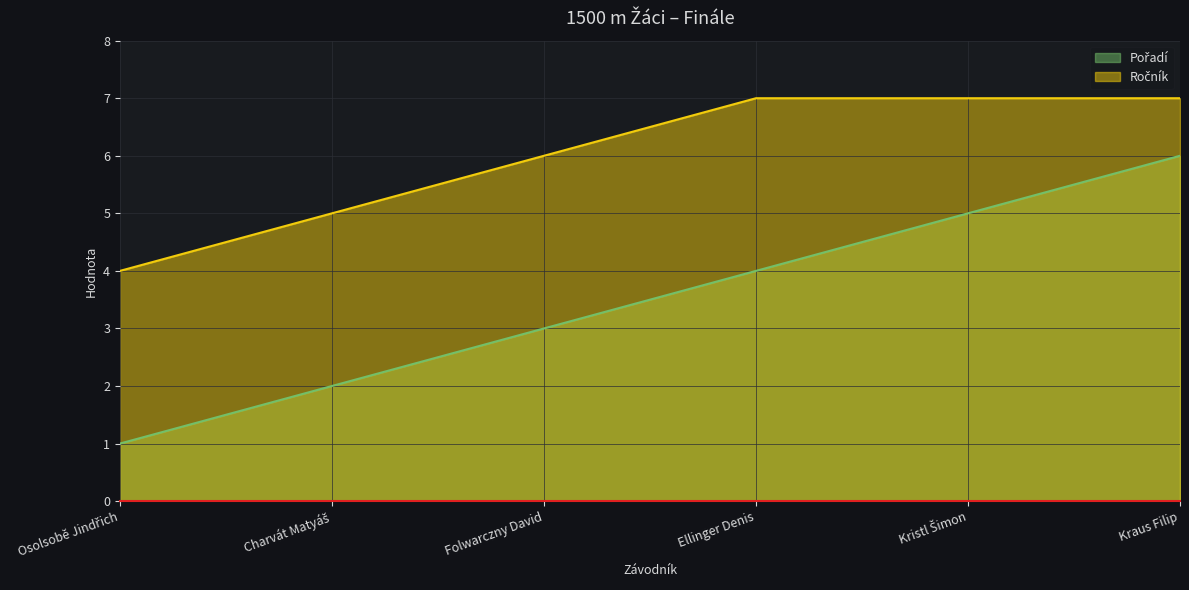

Is it true that Pořadí equals 5 at Kristl Šimon?

True